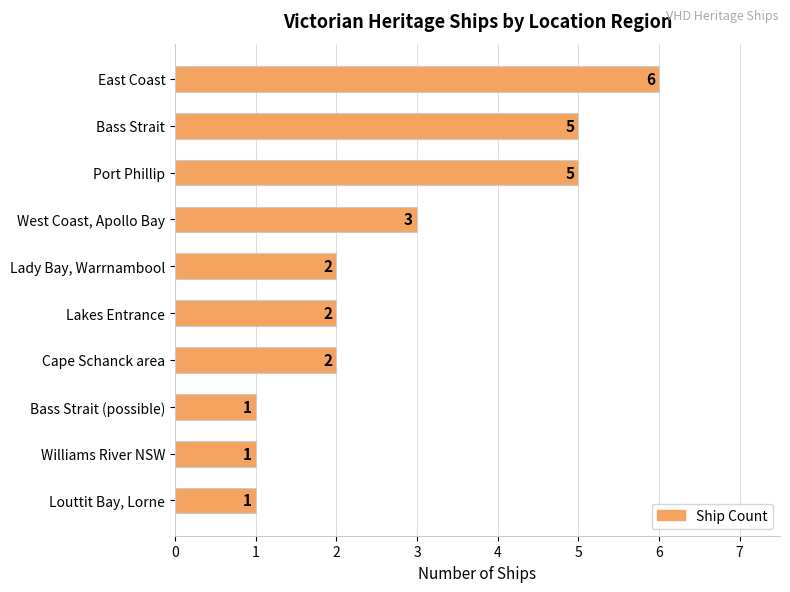

How many bars are there in total?

10